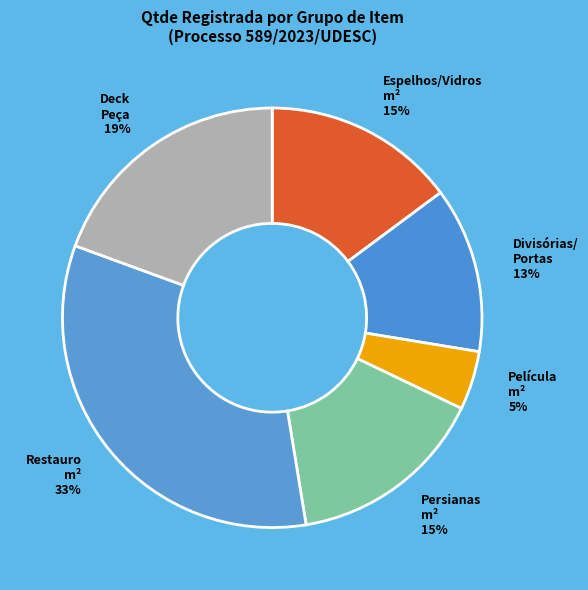

Is it true that Persianas m² 15% is 15% of the pie?

True